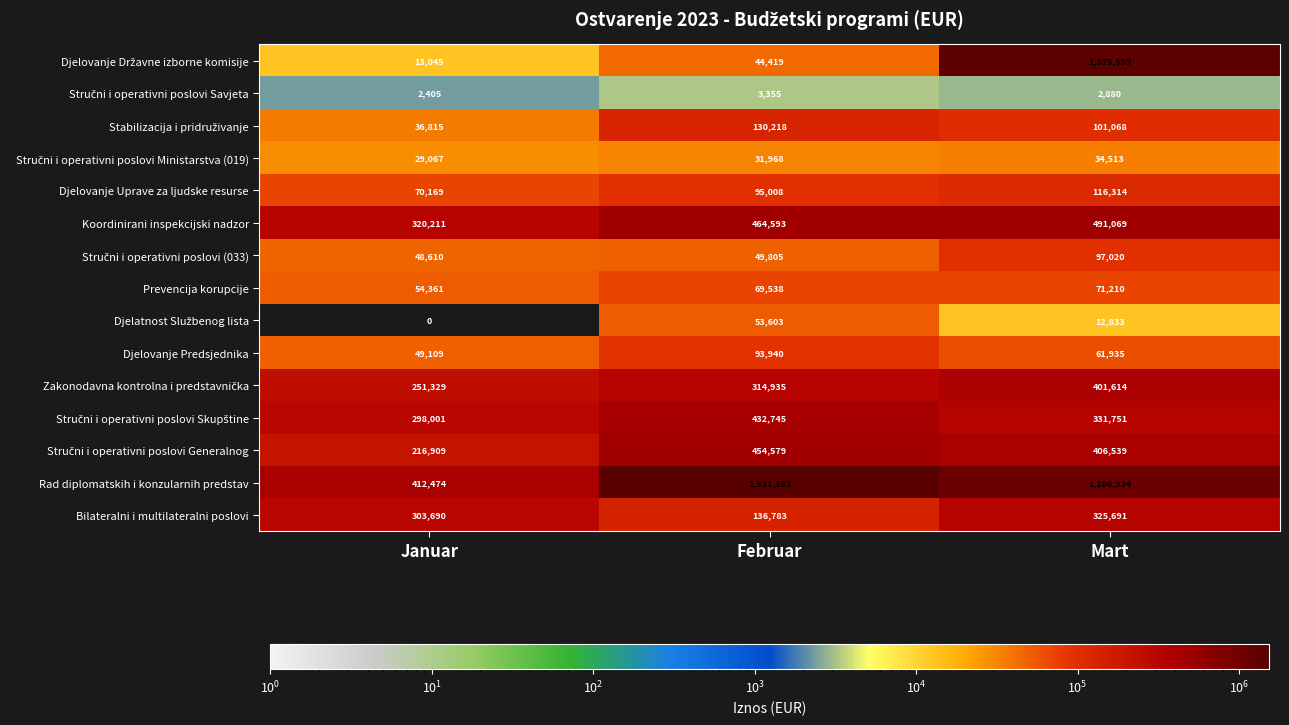

At which category does the chart reach its minimum across all series?

Januar